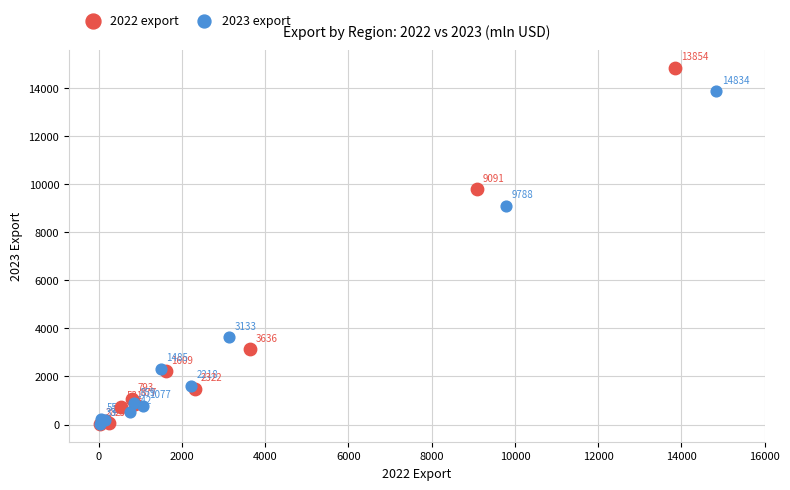

Which series has the widest spread of Y values?

2022 export